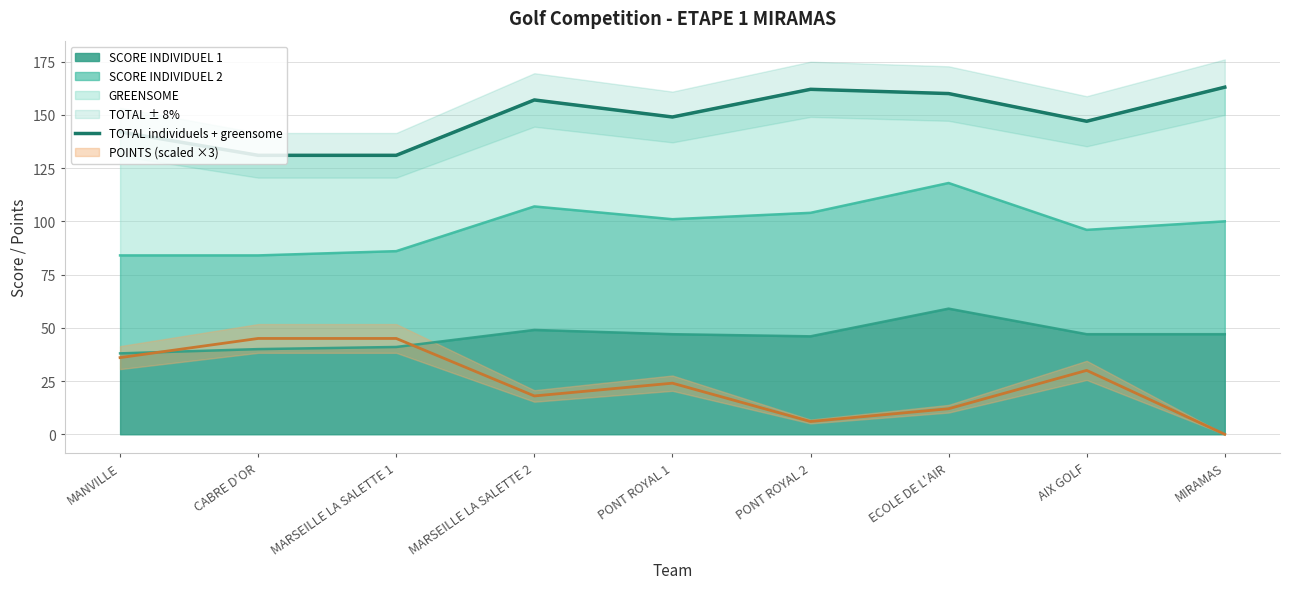

Rank the categories by value from highest to lowest.

MIRAMAS, PONT ROYAL 2, ECOLE DE L'AIR, MARSEILLE LA SALETTE 2, PONT ROYAL 1, AIX GOLF, MANVILLE, CABRE D'OR, MARSEILLE LA SALETTE 1